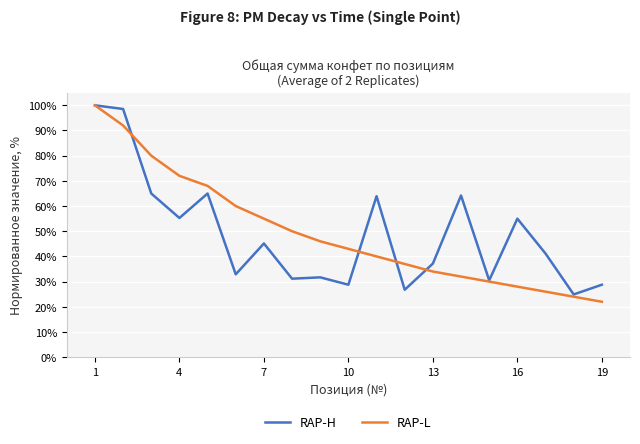

What is the difference between the maximum and minimum values in the RAP-L series?

78.0